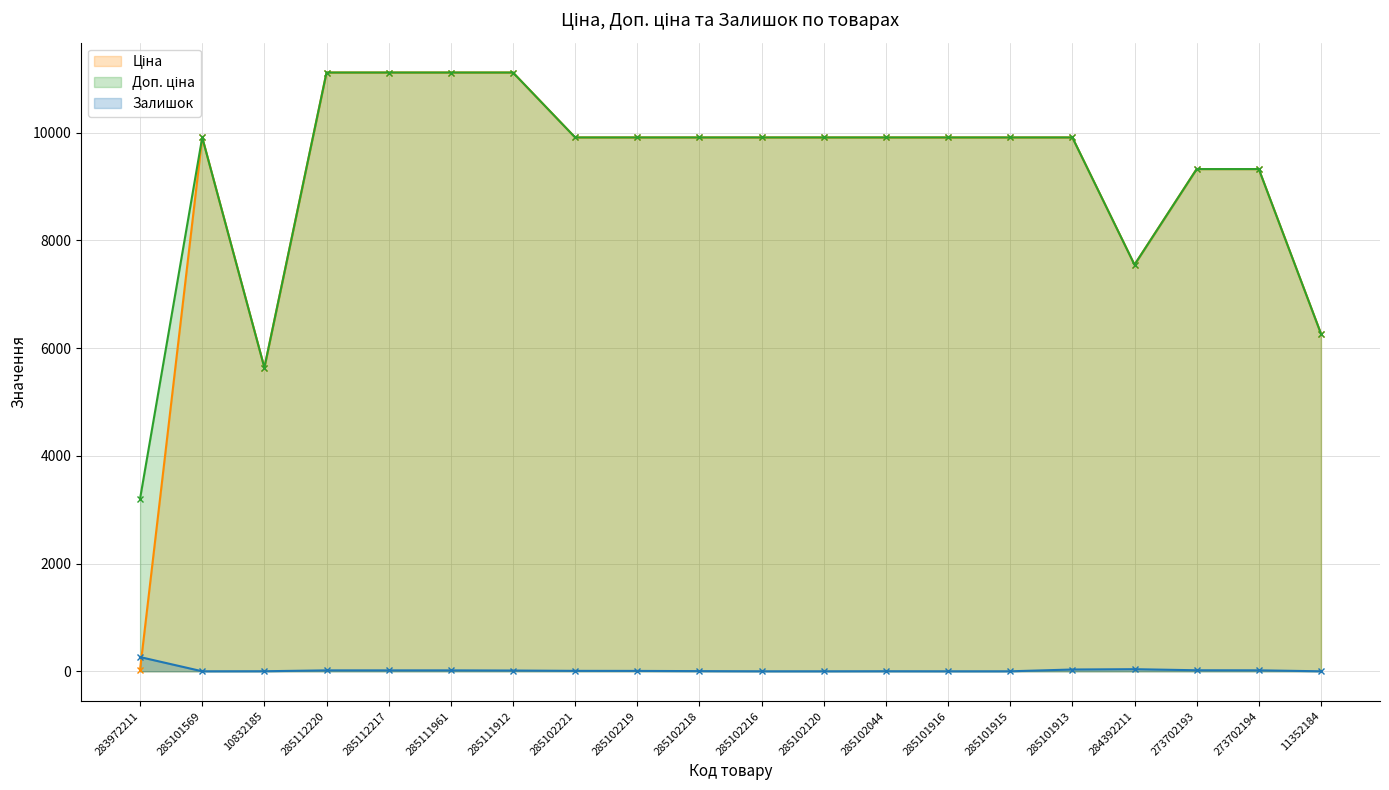

At which category is the sum across all series the highest?

285112220